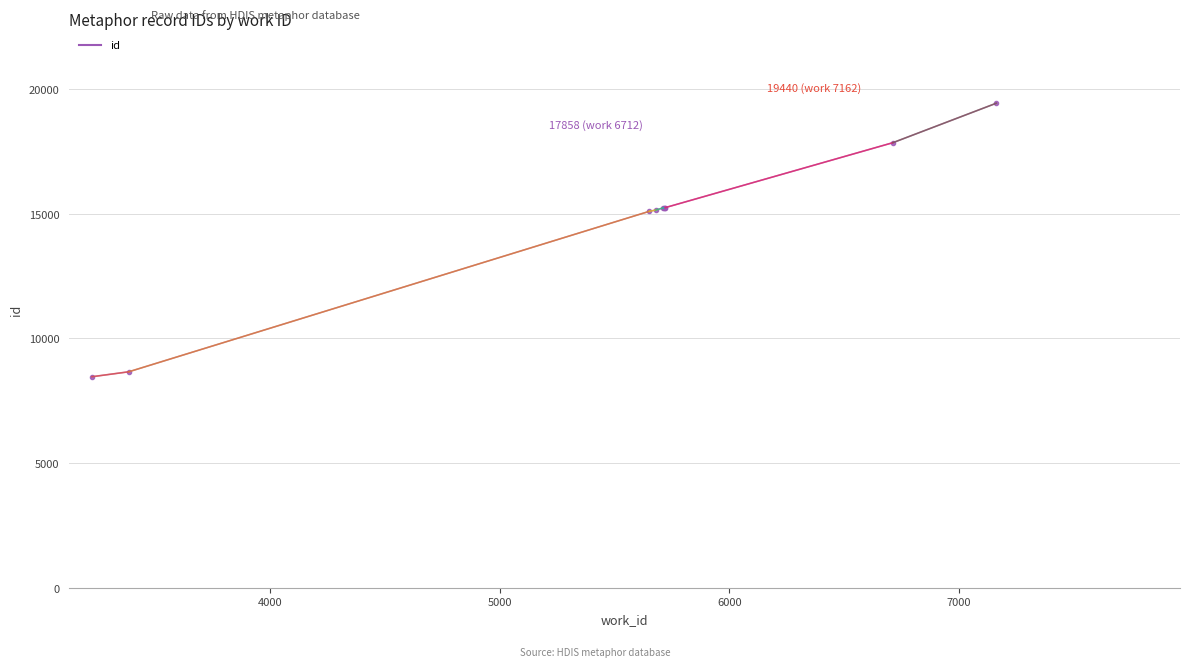

What is the value of the 10th point from the left?

19440